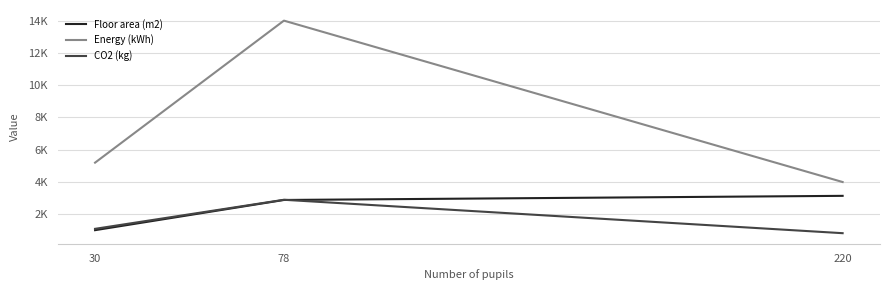

What is the approximate value of CO2 (kg) at 220, to the nearest 50?

850